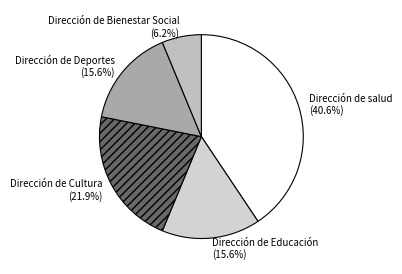

Is Dirección de Deportes the majority of the pie?

No